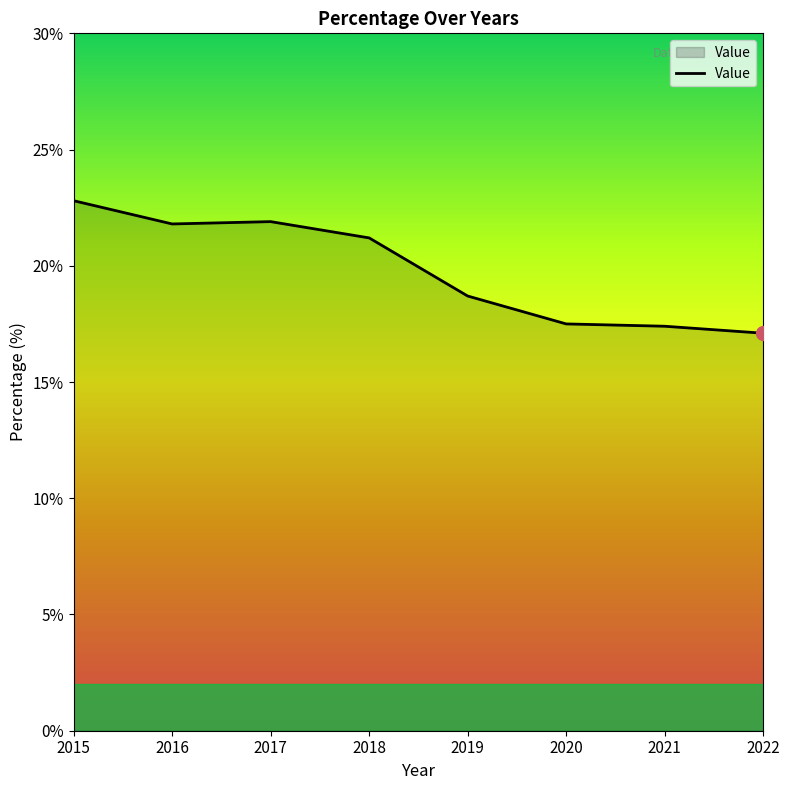

Which has a higher value, 2015 or 2021?

2015